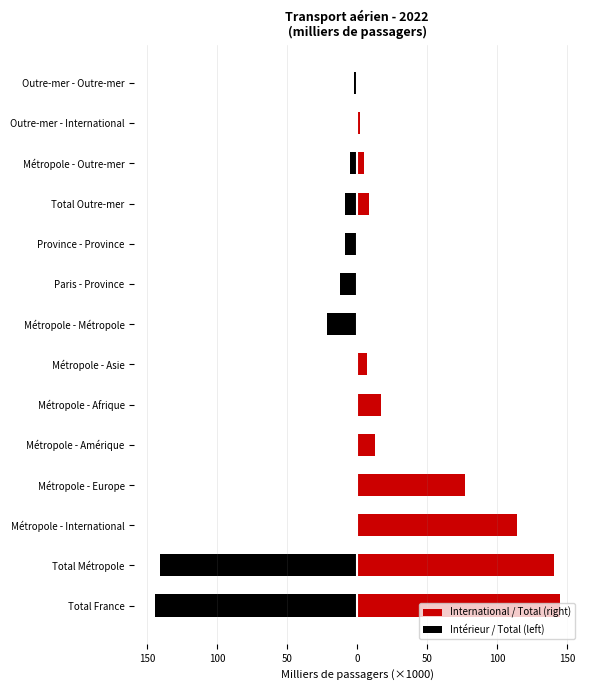

What is the average value of the Intérieur / Total (left) series?

-24.6